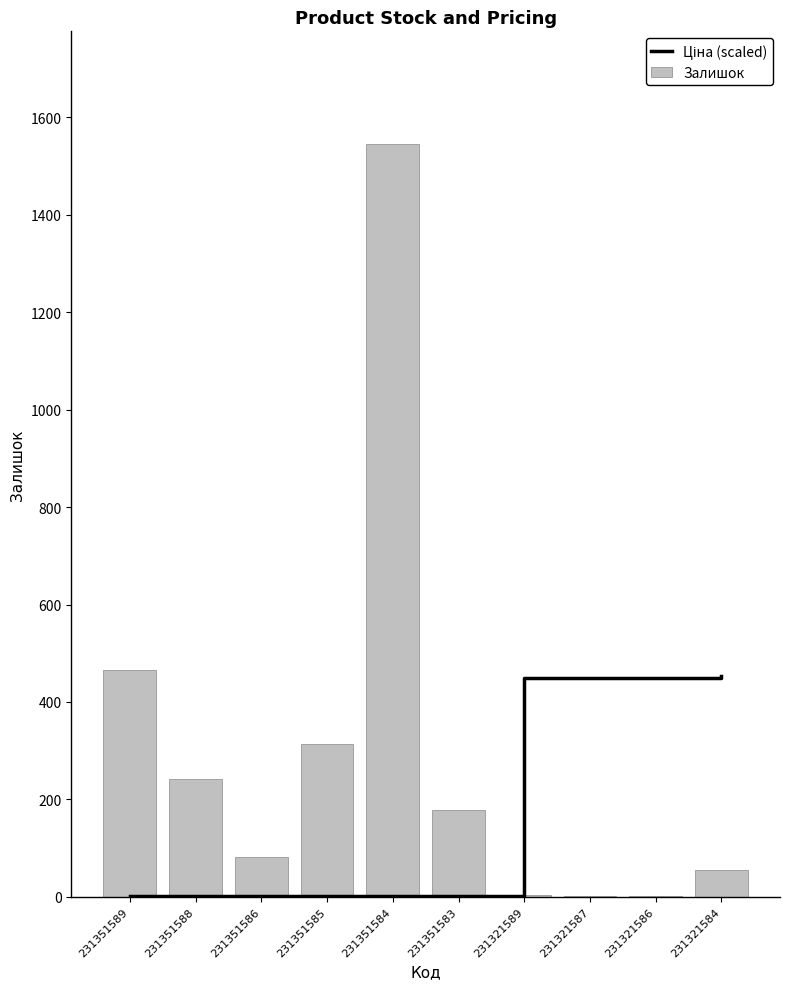

Is it true that Ціна (scaled) equals 0.5 at 231351589?

False